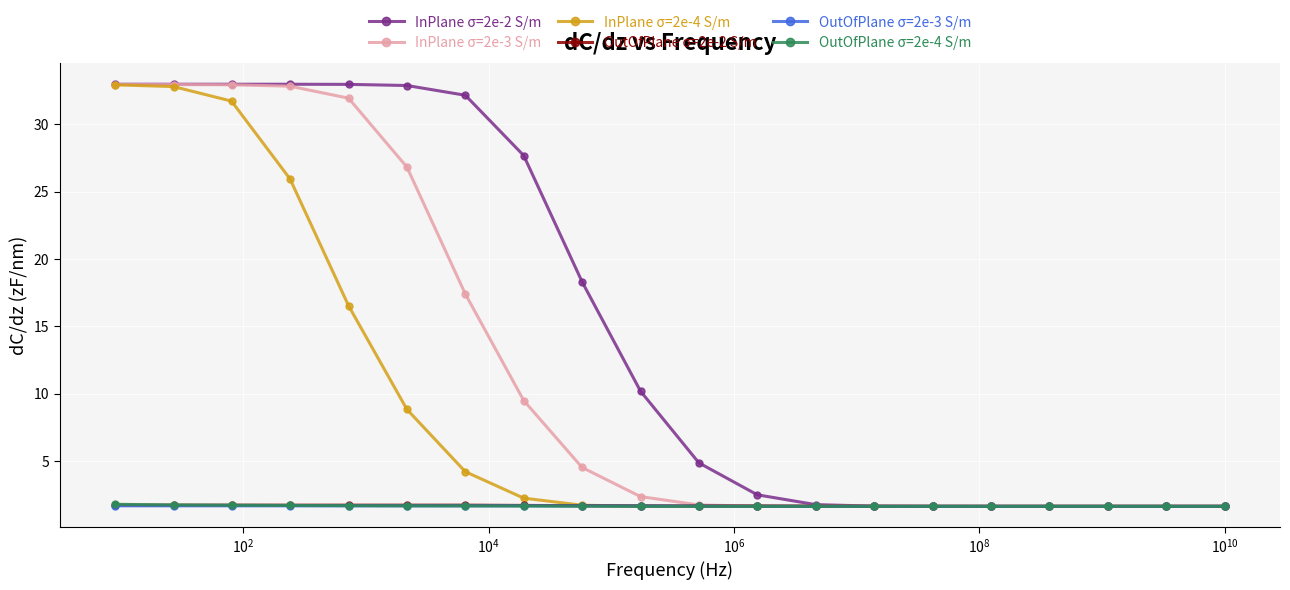

Which series has the widest spread of values?

InPlane σ=2e-2 S/m